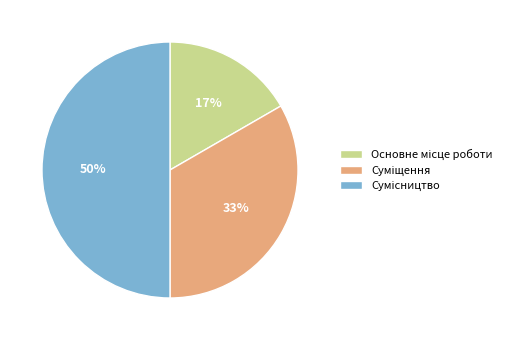

To the nearest percent, what is the average slice percentage?

33%